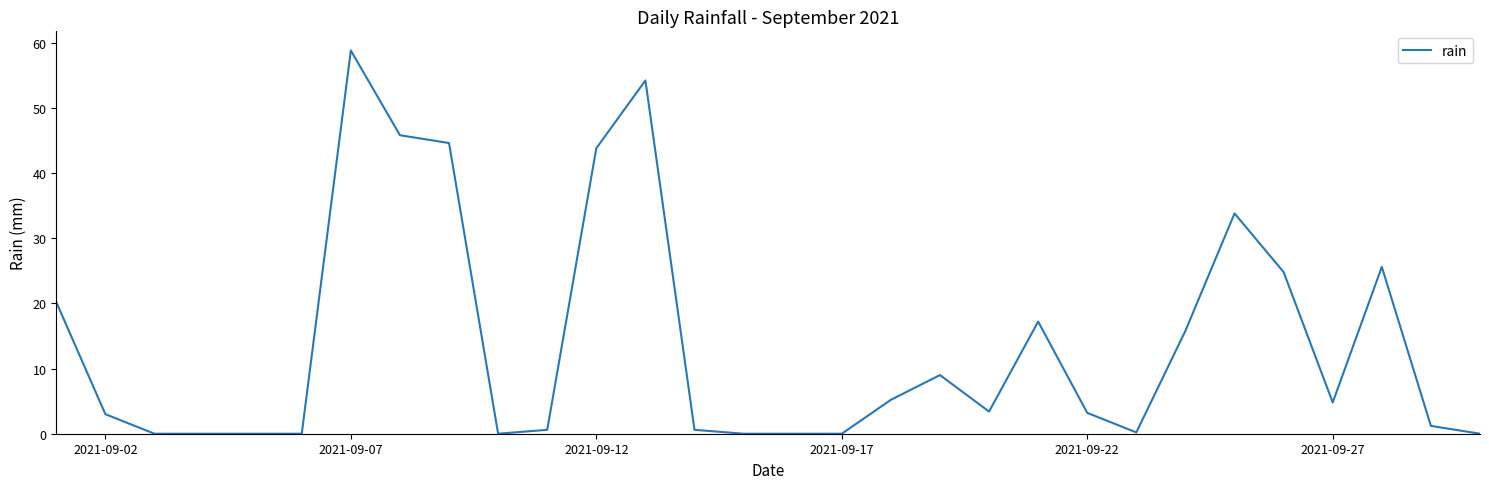

What is the maximum value shown in the chart?

58.8